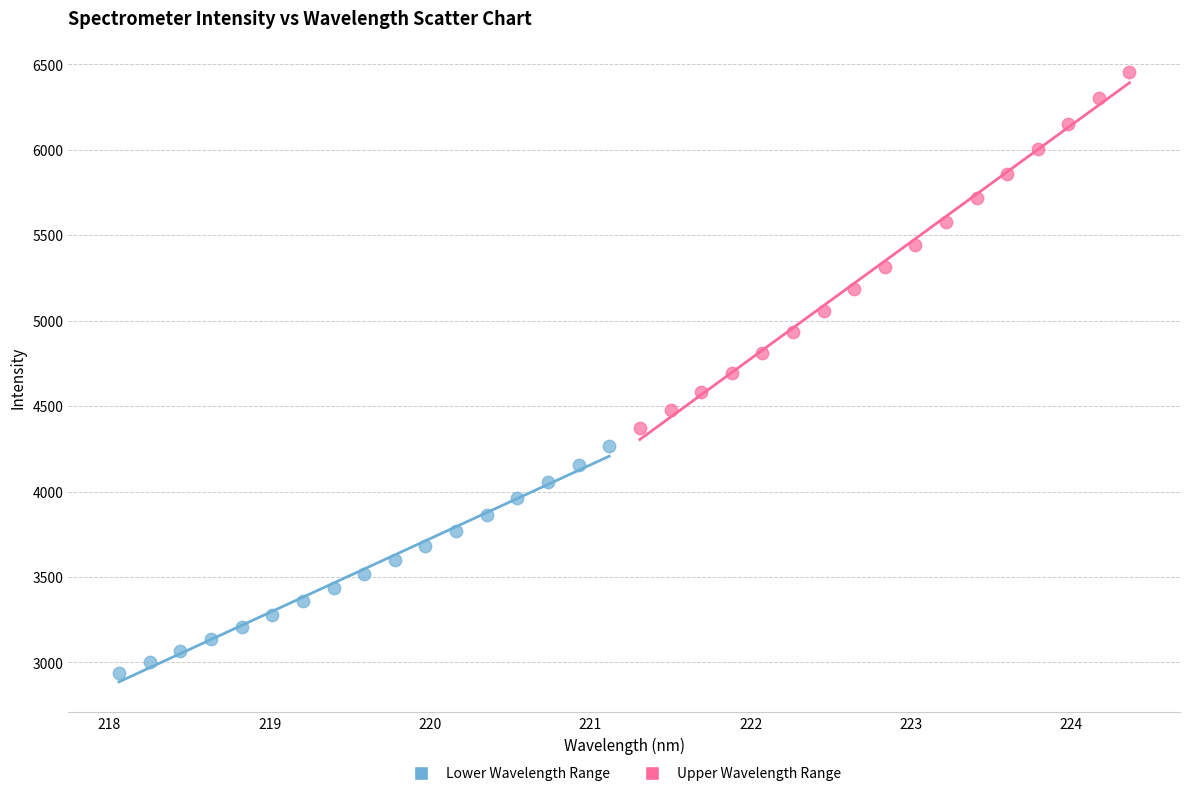

Which series contains the lowest Y value?

Lower Wavelength Range